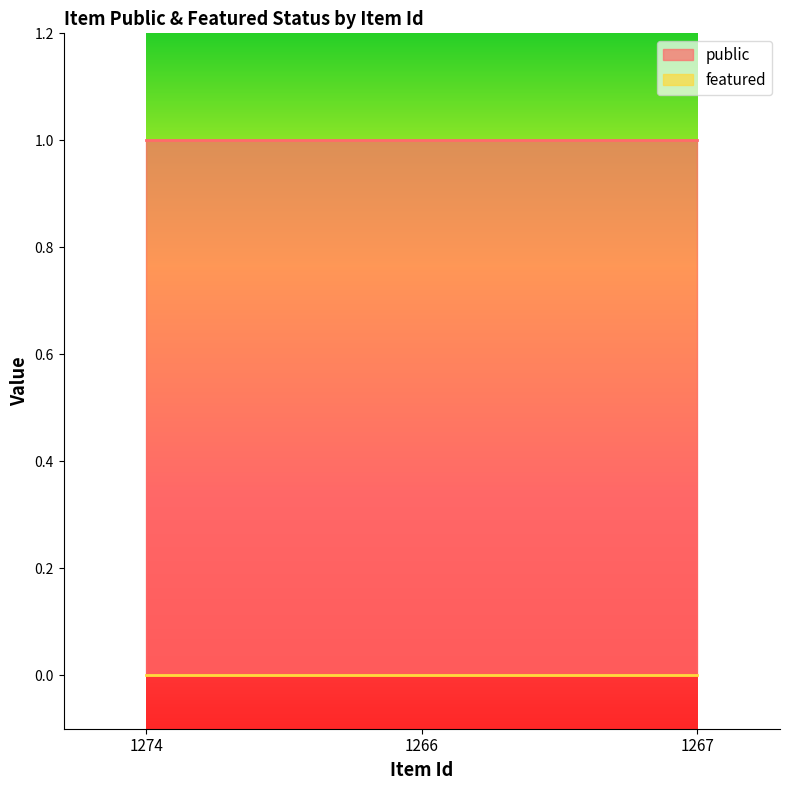

What is the sum of all public values?

3